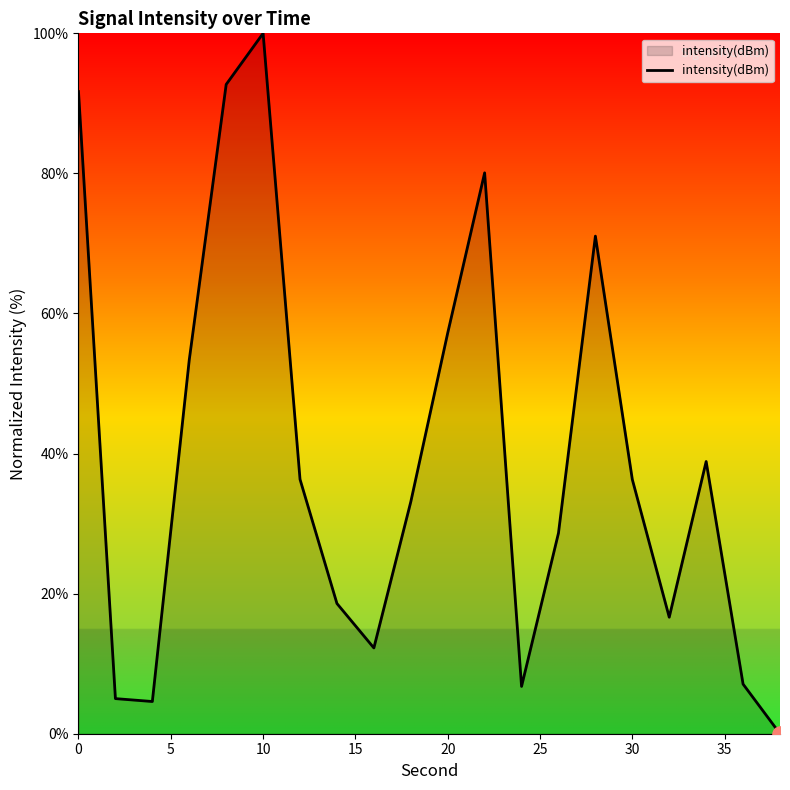

What is the difference between the maximum and minimum values?

100.0